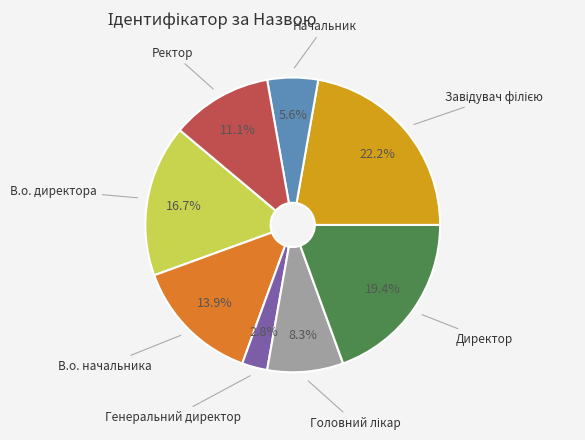

How many slices are in this pie chart?

8